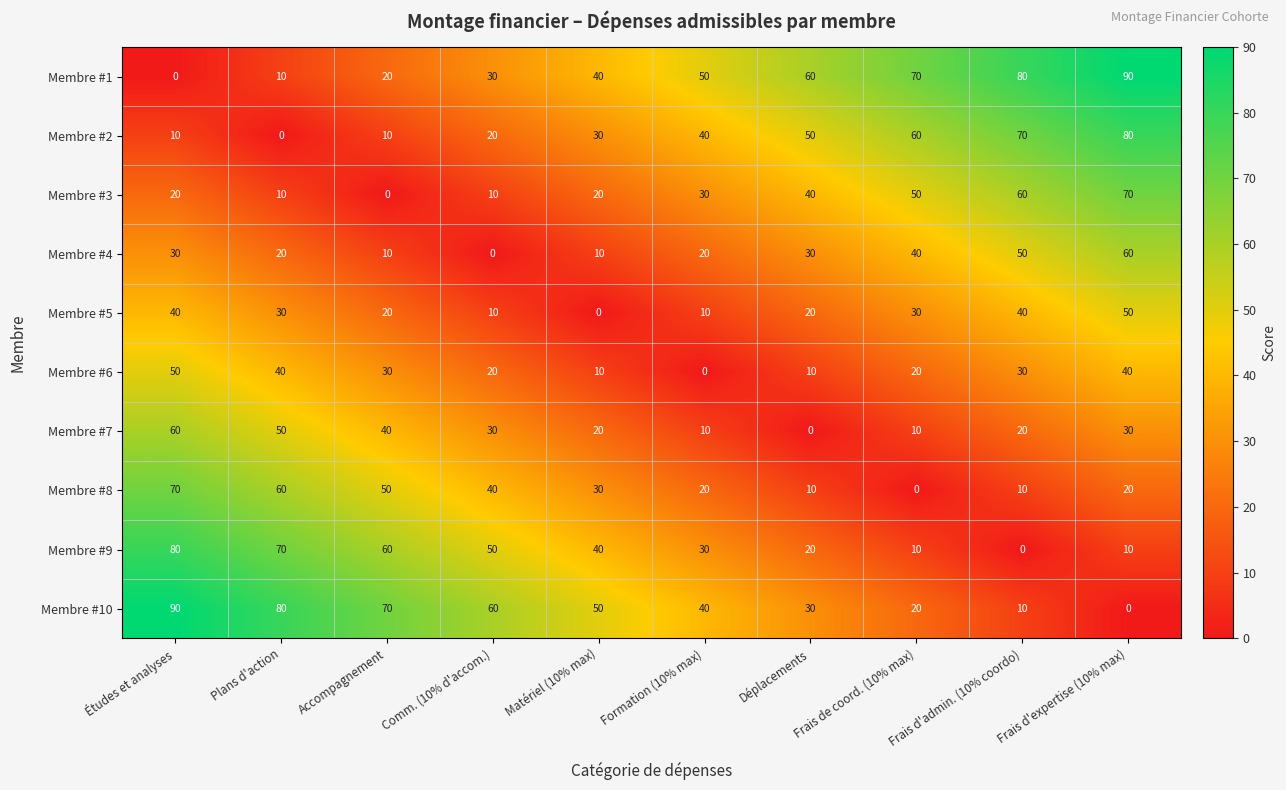

Which category has the highest value in the Membre #10 series?

Études et analyses